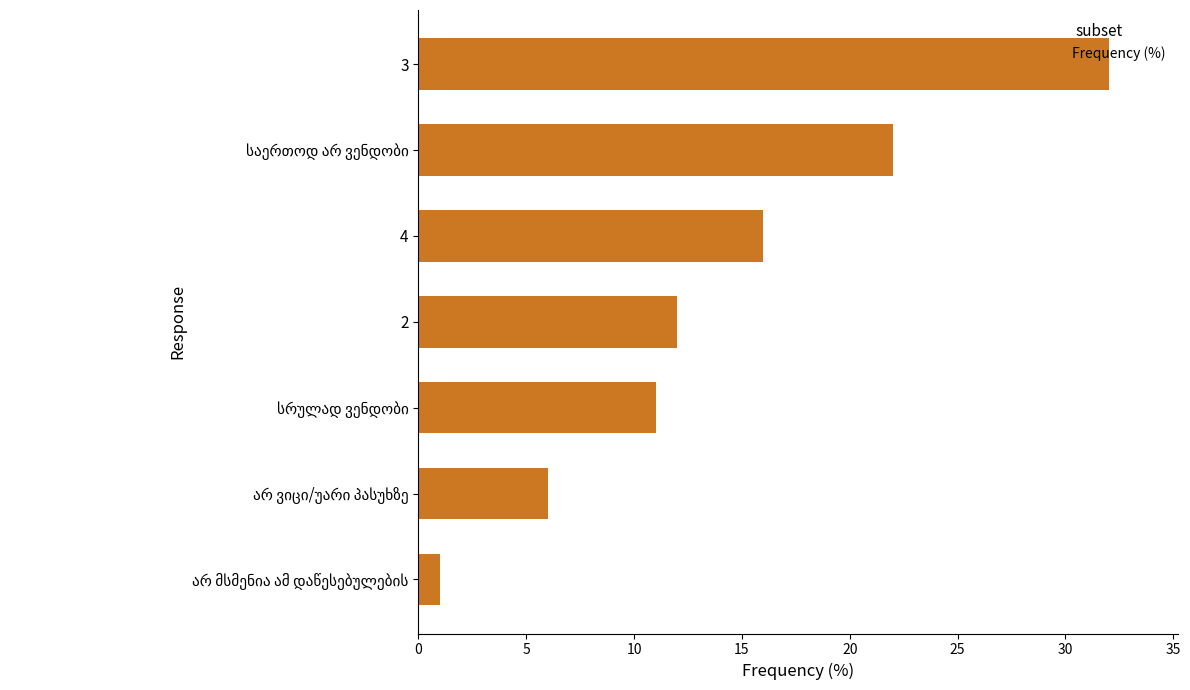

What is the sum of all values?

100